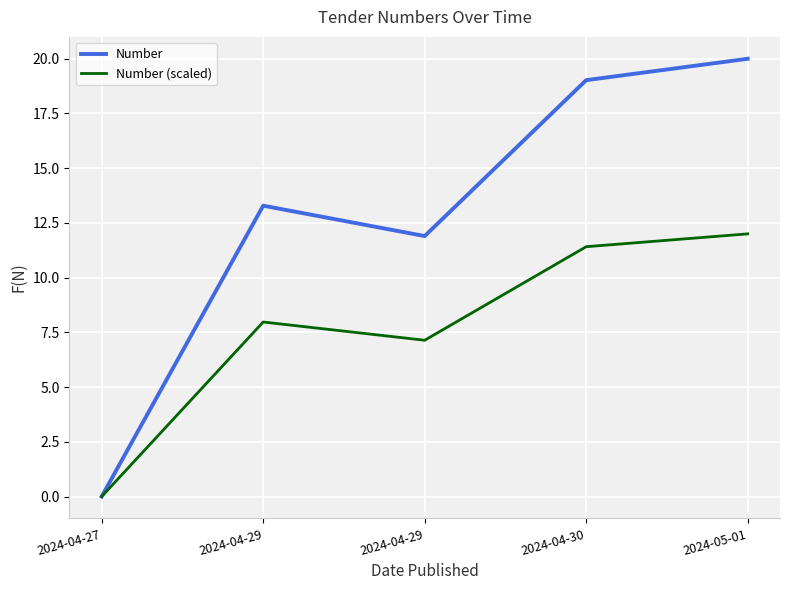

What are all the series names shown in the legend?

Number, Number (scaled)